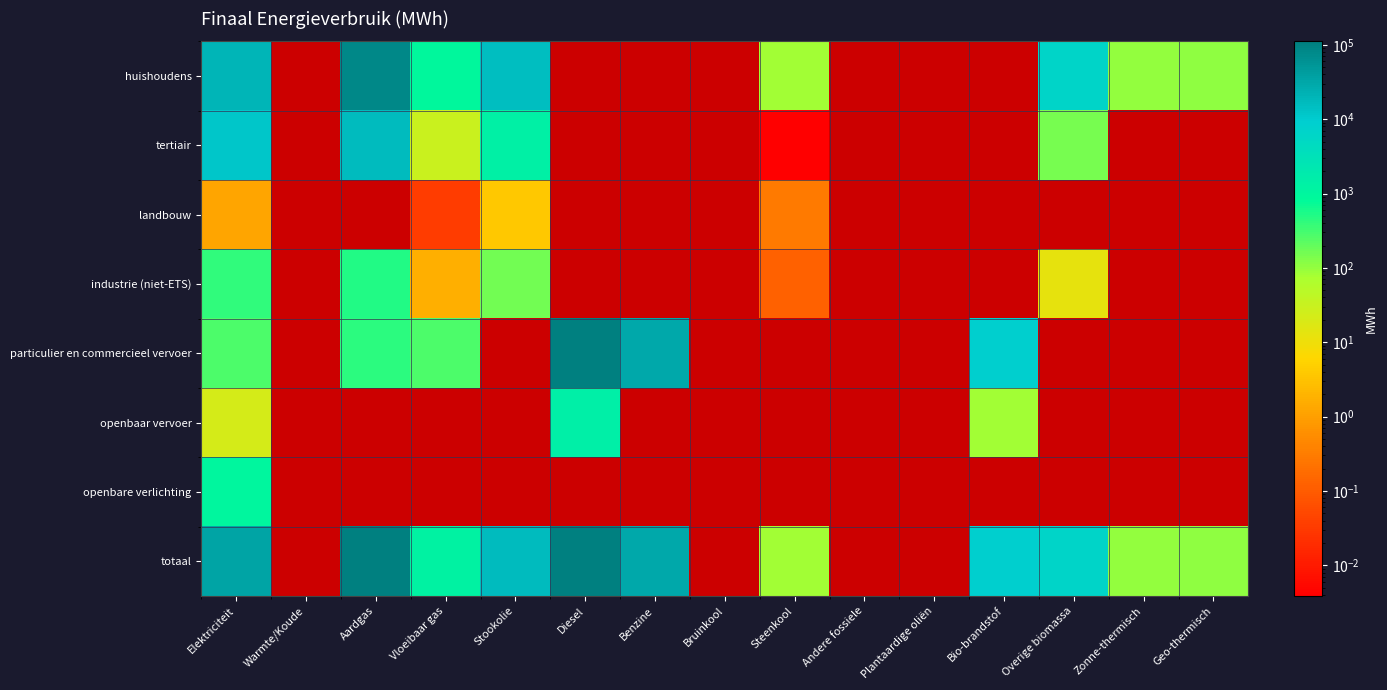

Which series has the largest range (max minus min)?

totaal